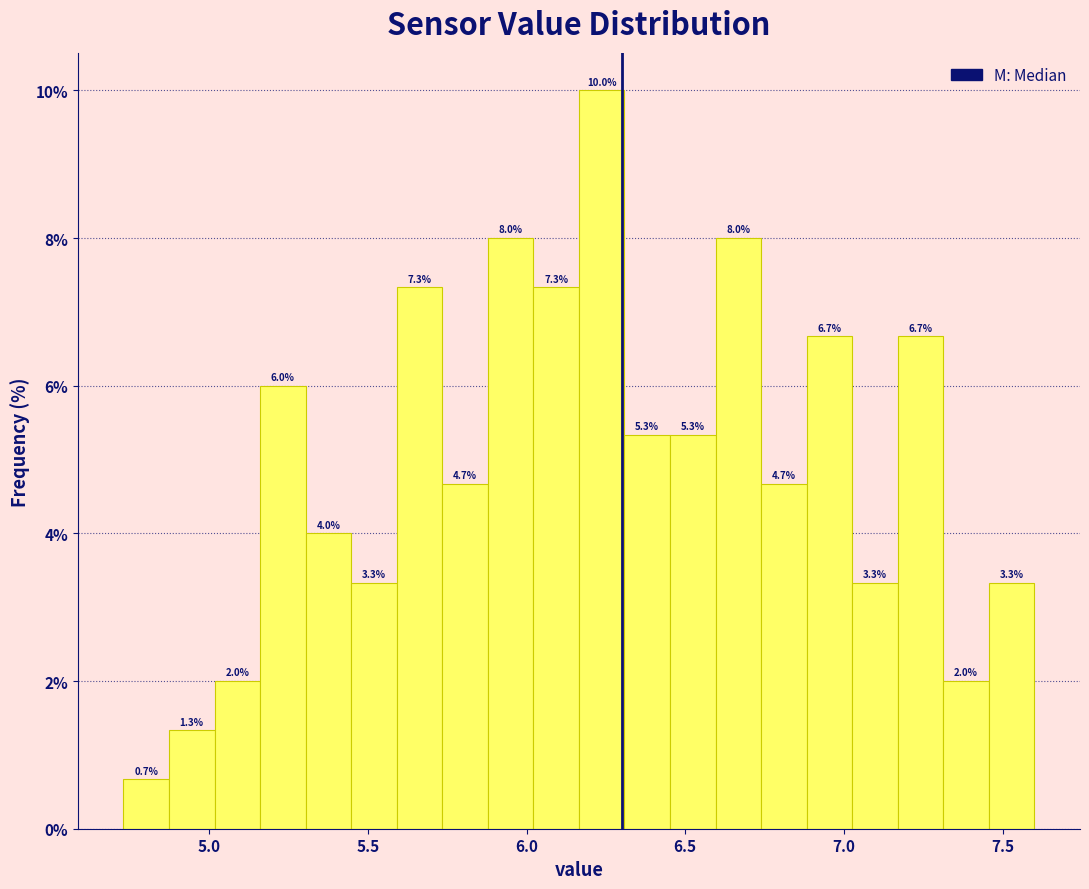

Around what value on the x-axis is the tallest bar? Give the approximate position of its centre, as read against the axis.

6.25